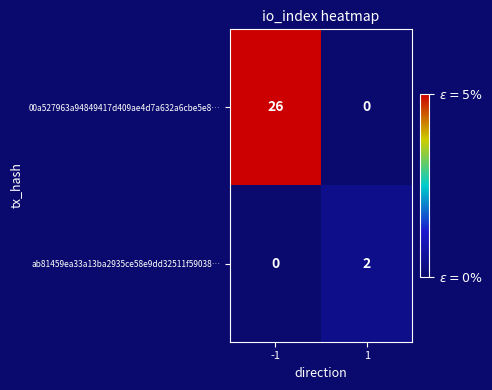

What is the spread (max minus min) of values at -1?

26